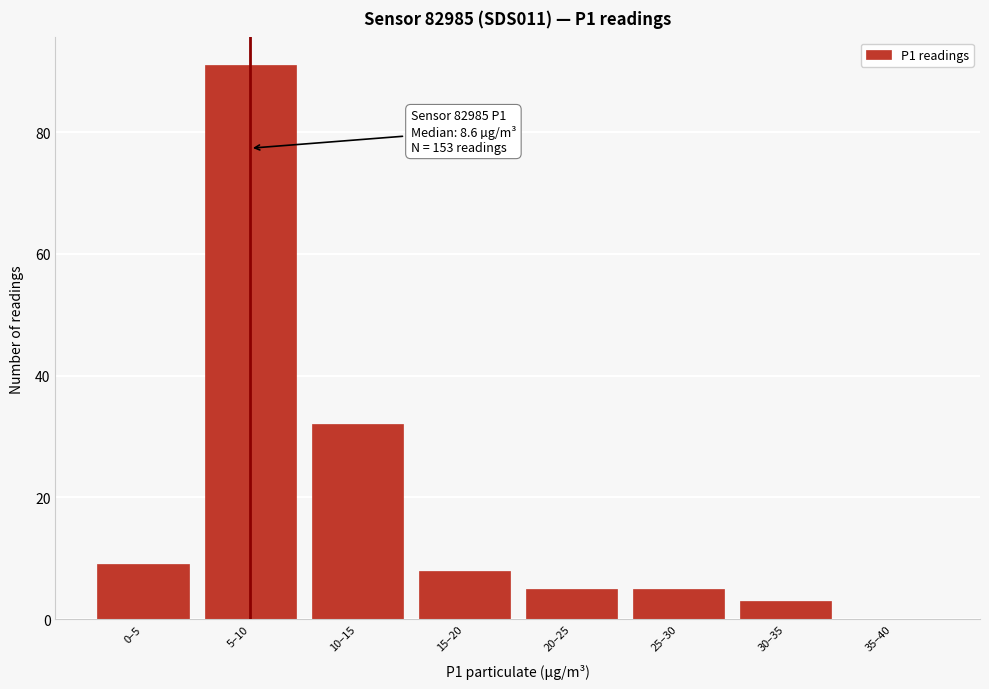

Reading right to left, transcribe all the data shown in this chart.

35–40=0	30–35=3	25–30=5	20–25=5	15–20=8	10–15=32	5–10=91	0–5=9